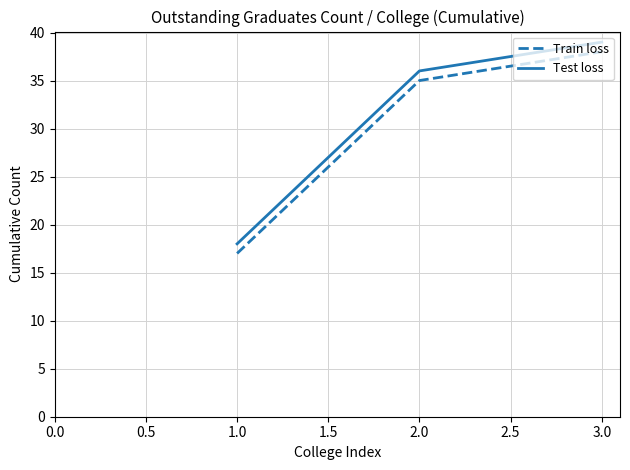

What is the total value across all series at 1.0?

35